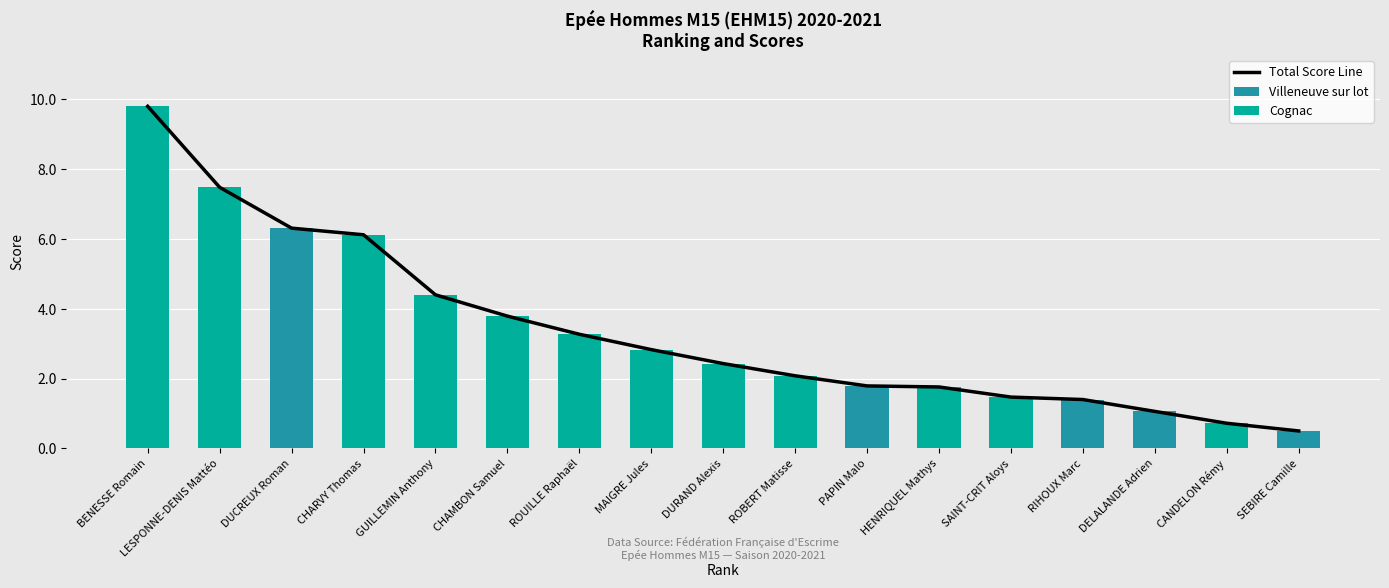

Count the number of data series in this chart.

3